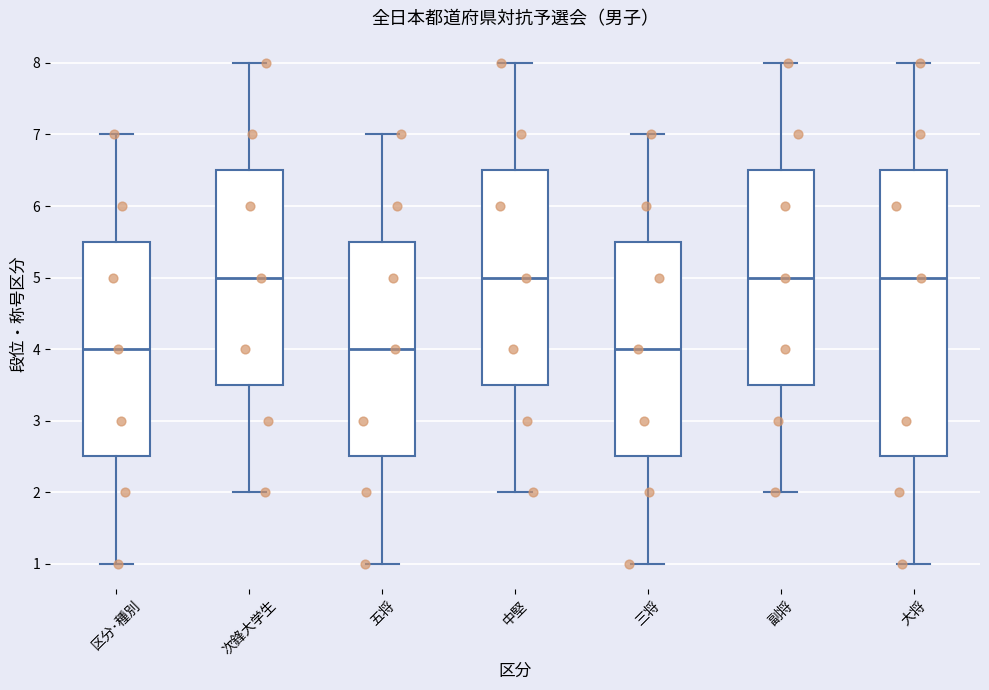

Where does the median line of the box for 区分･種別 sit on the y-axis? The values are not printed on the chart, so give them approximately, as read against the axis.

4.0